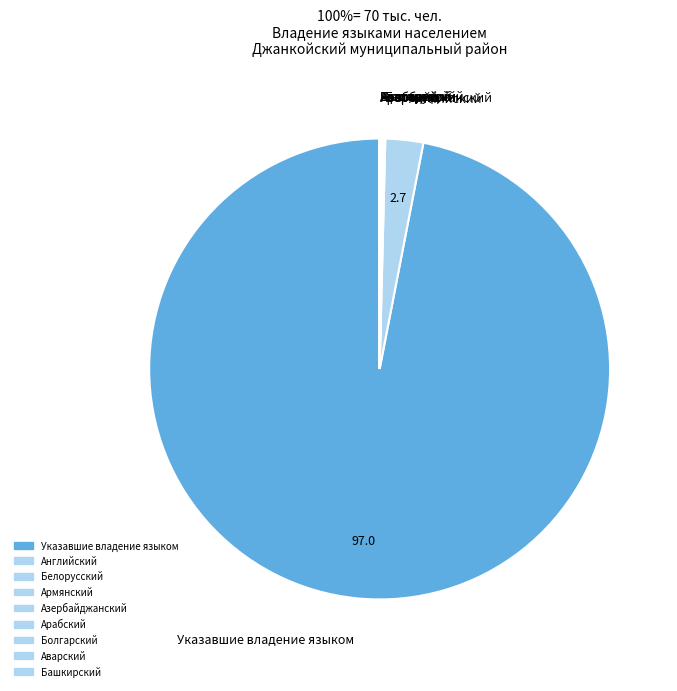

Which category has the biggest portion of the pie?

Указавшие владение языком